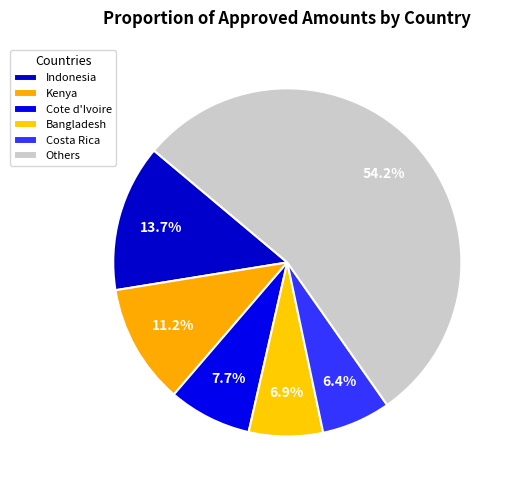

How many slices are in this pie chart?

6